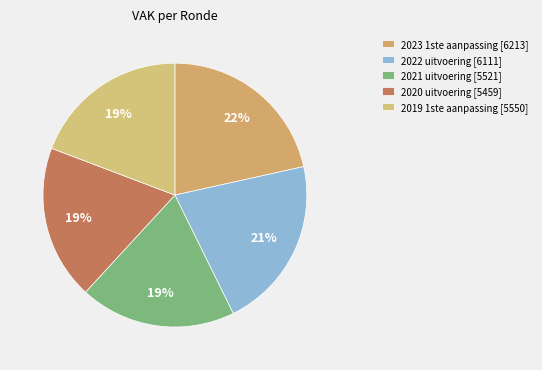

How many slices are in this pie chart?

5